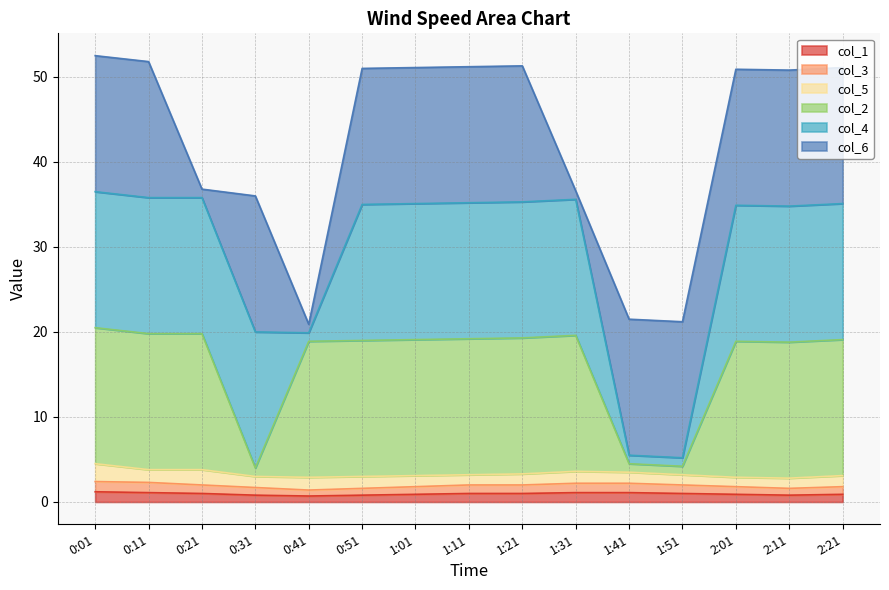

What is the smallest value displayed?

0.7